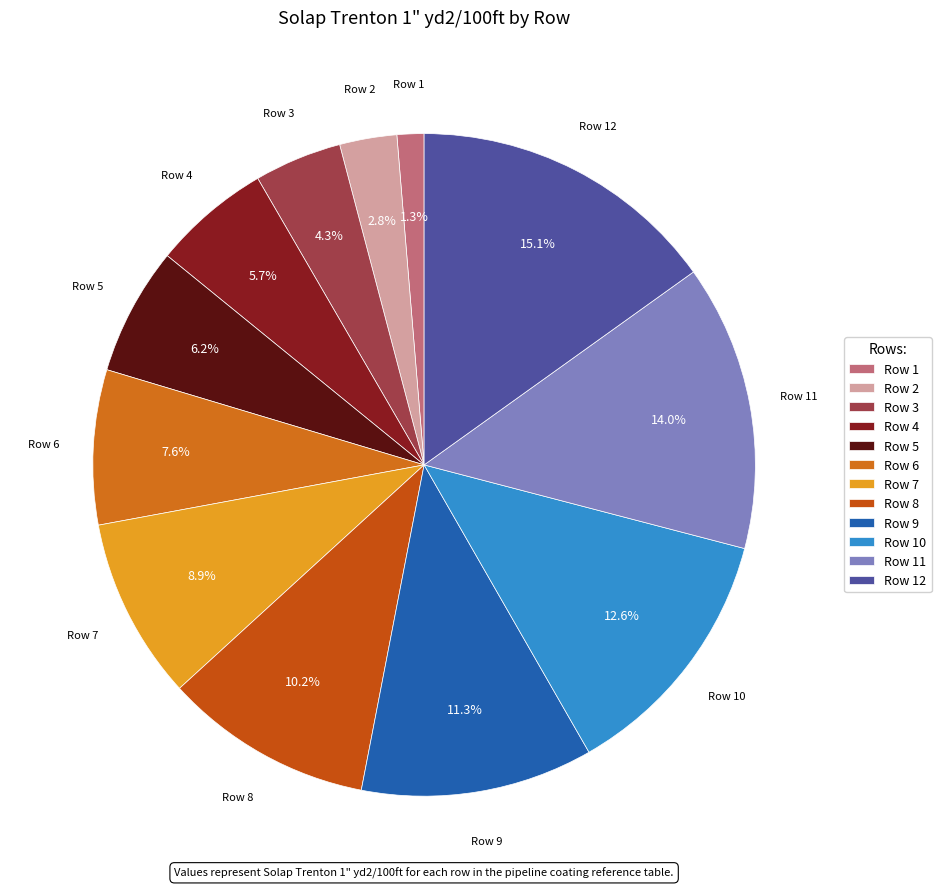

Does Row 5 account for over 50% of the chart?

No